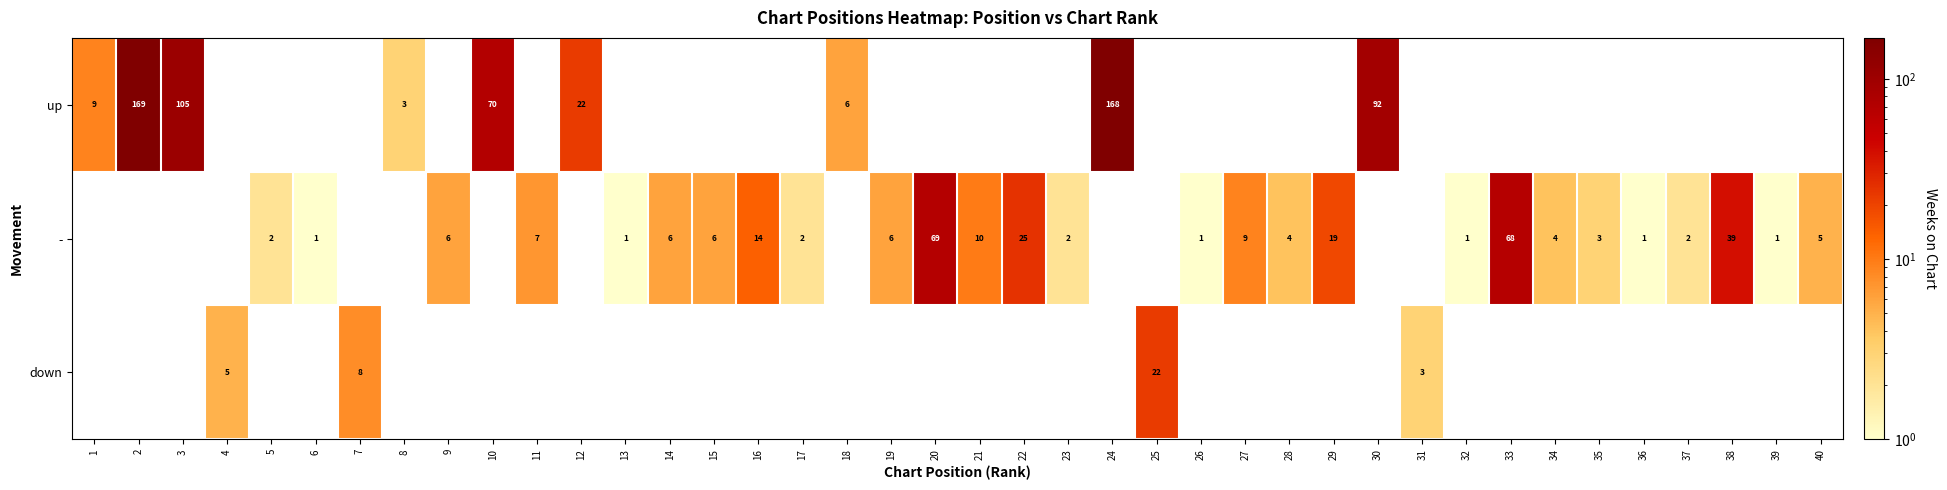

Is it true that - equals 43 at 33?

False